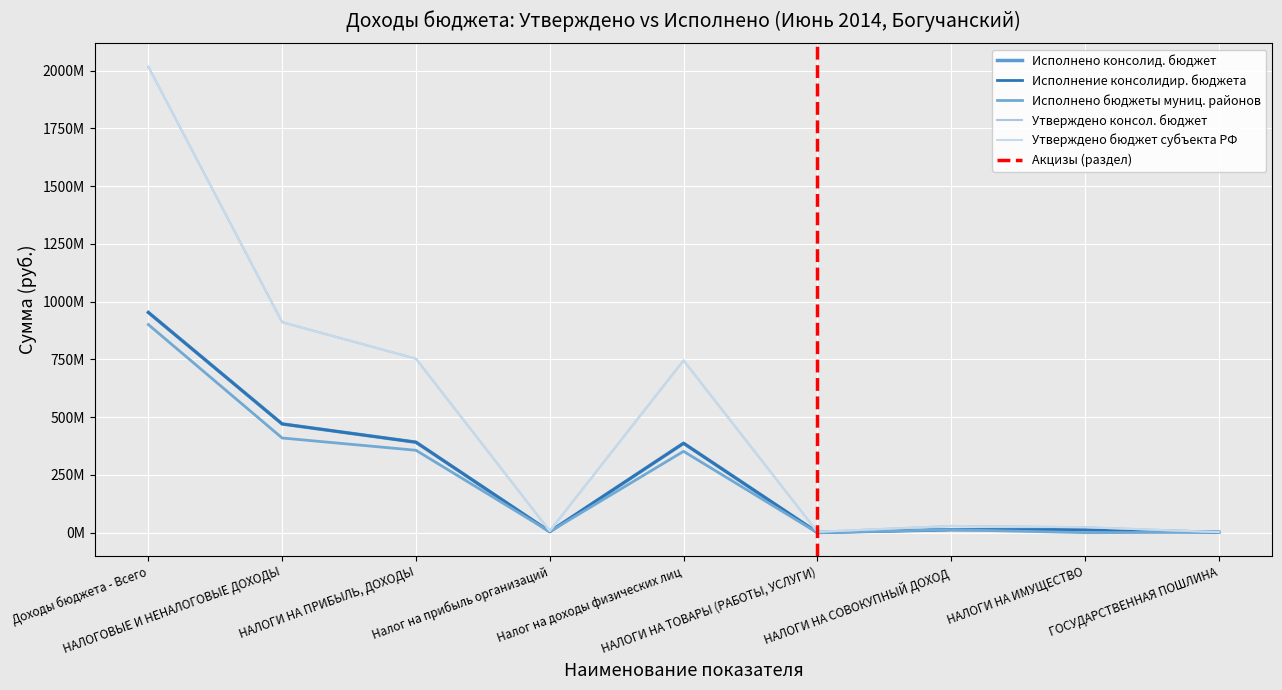

At which category does Исполнено бюджеты муниц. районов reach its first local peak?

Налог на доходы физических лиц